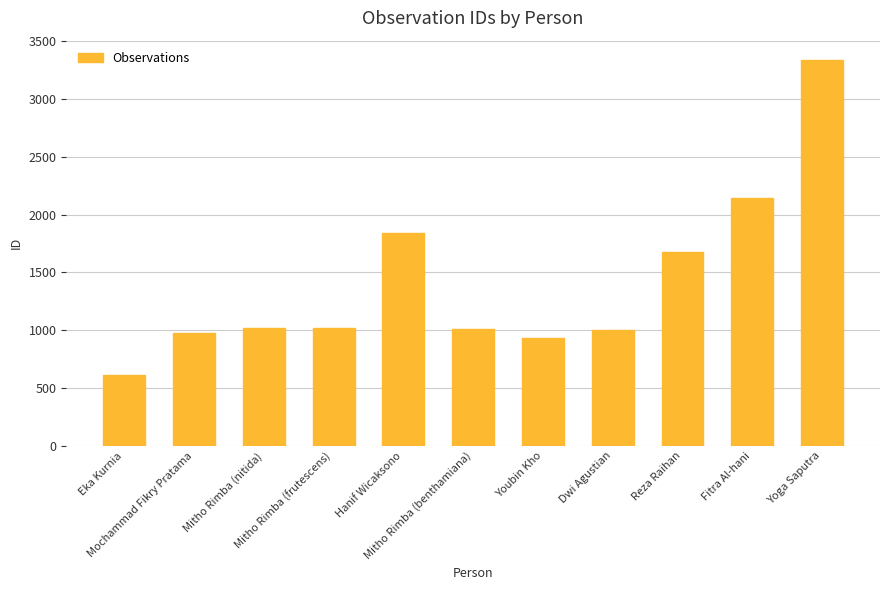

How many values are below 1021?

5